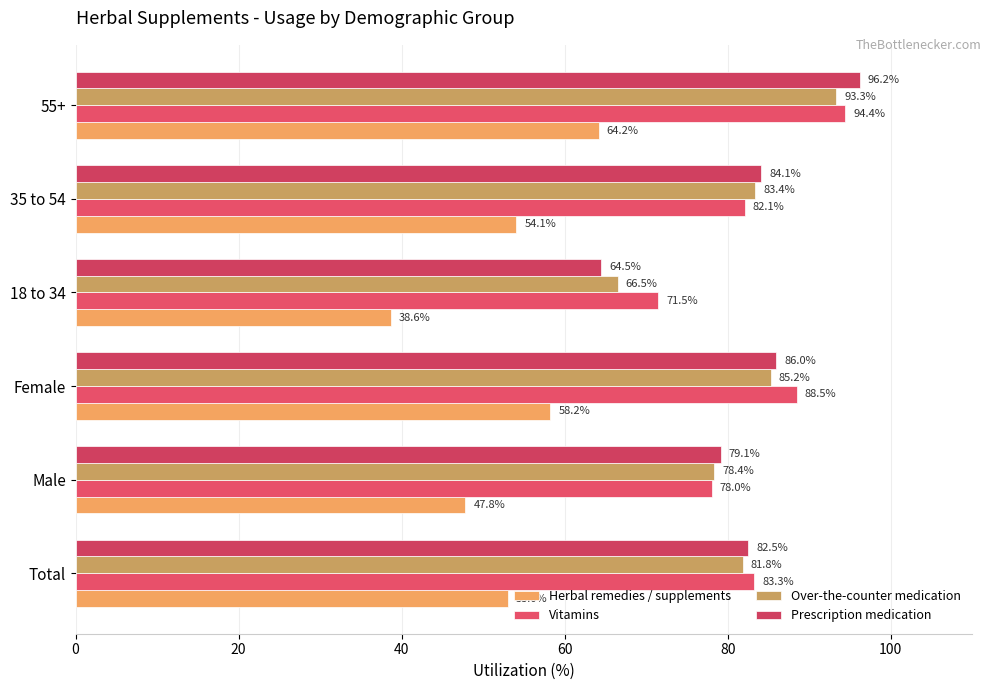

Which series has the widest spread of values?

Prescription medication